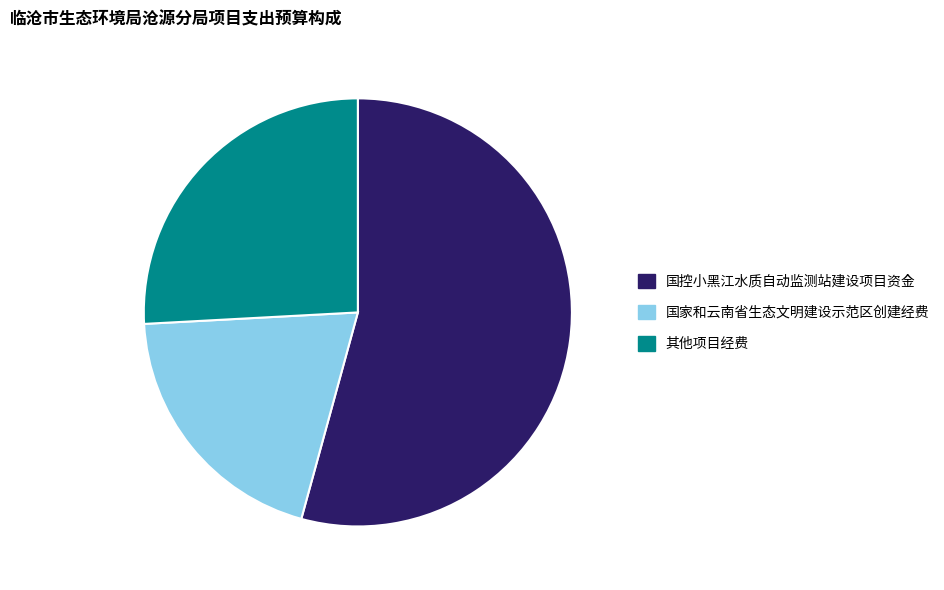

The 国控小黑江水质自动监测站建设项目资金 slice represents 42% of the pie. True or false?

False